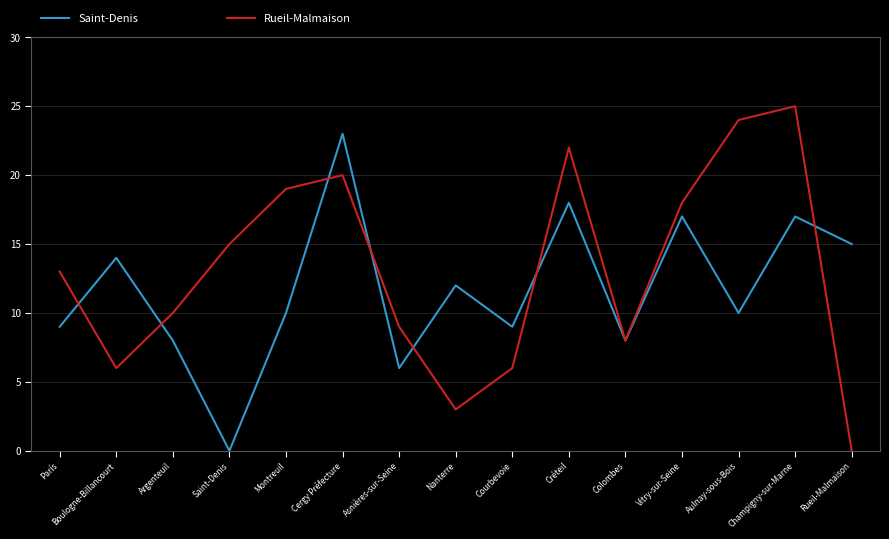

What is the maximum value for Rueil-Malmaison?

25